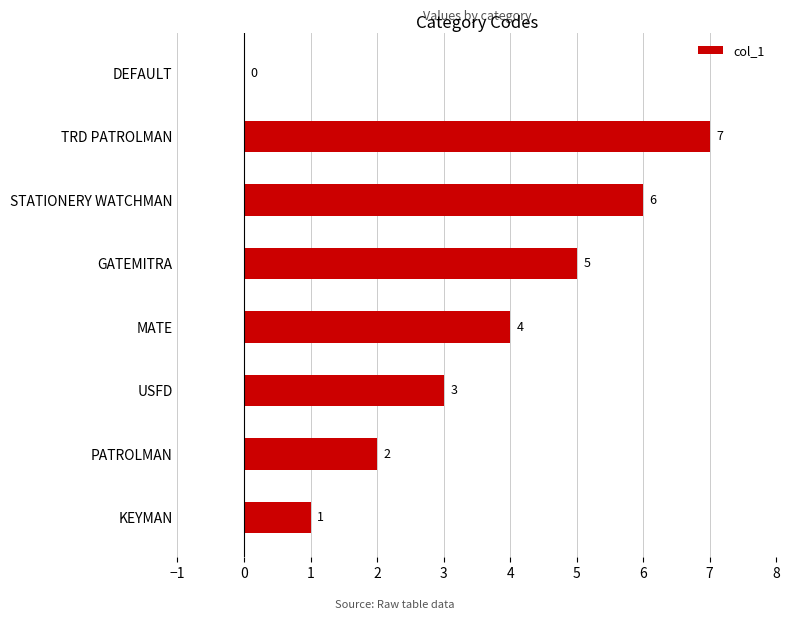

Between STATIONERY WATCHMAN and DEFAULT, which is larger?

STATIONERY WATCHMAN